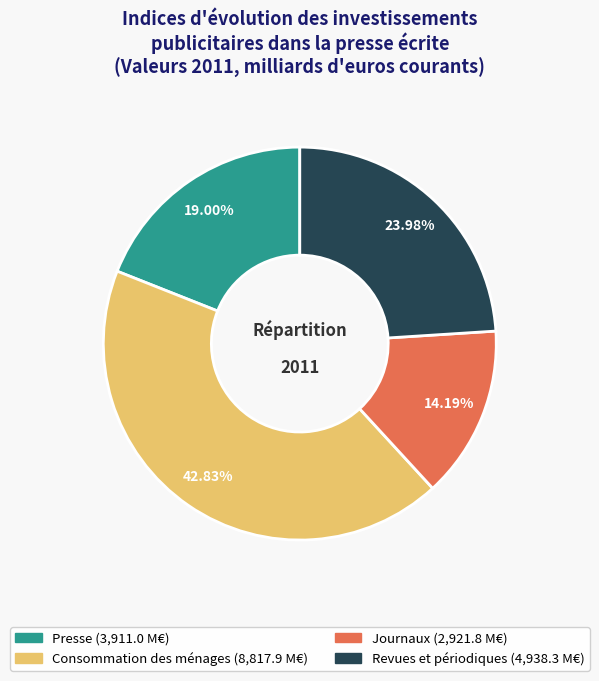

To the nearest percent, what is the difference between the Presse and Journaux slice percentages?

5%